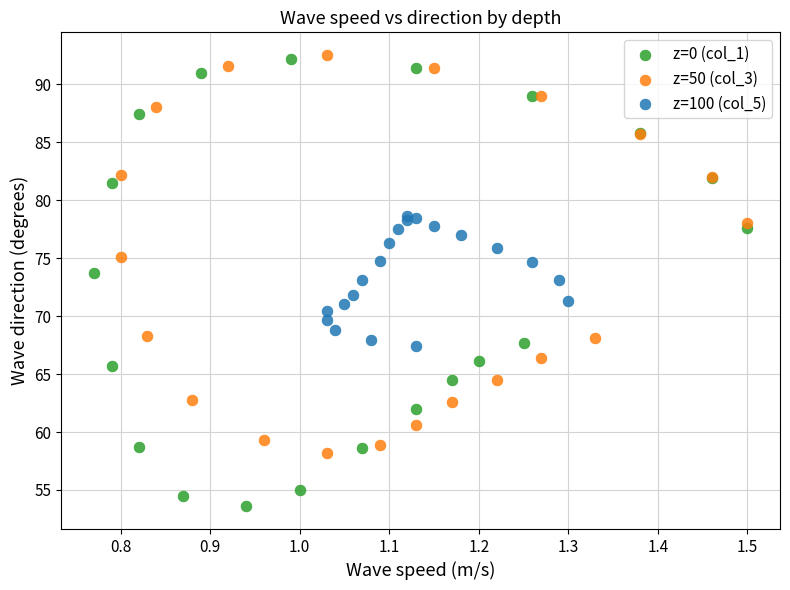

Which series has the widest spread of Y values?

z=0 (col_1)